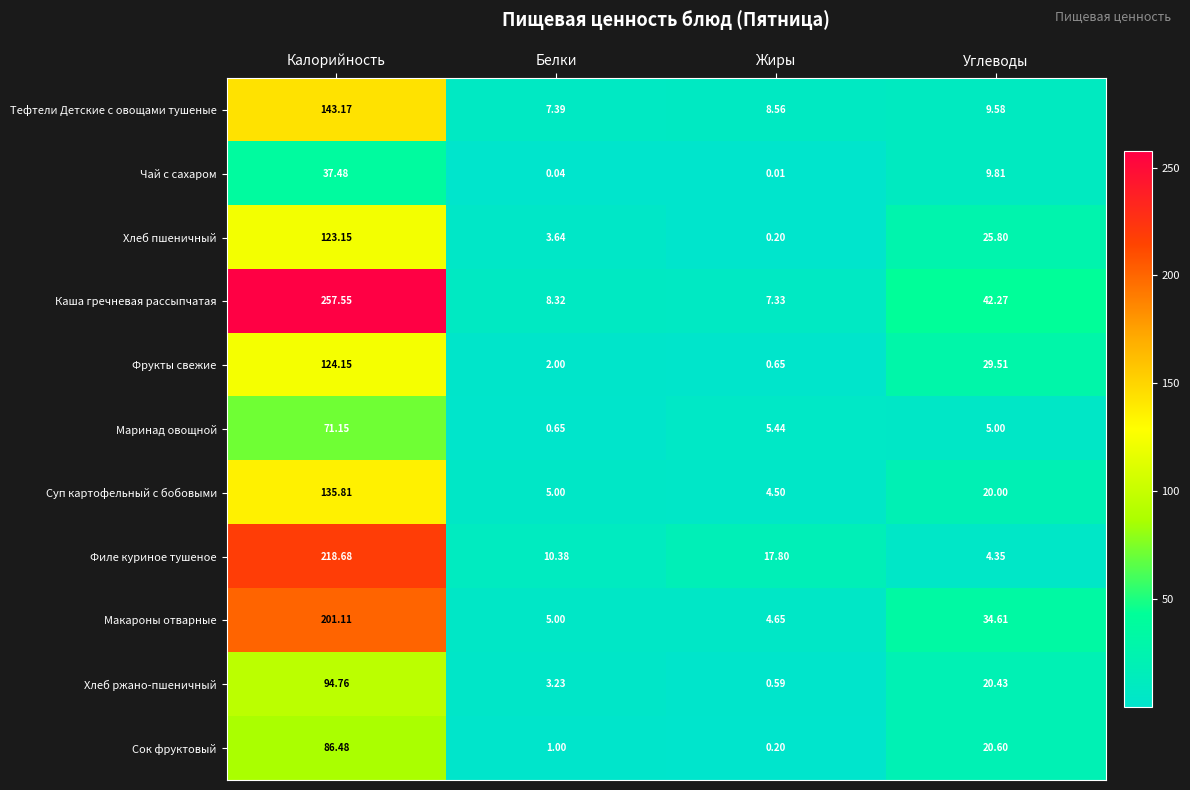

Rank the series at Калорийность from highest to lowest value.

Каша гречневая рассыпчатая, Филе куриное тушеное, Макароны отварные, Тефтели Детские с овощами тушеные, Суп картофельный с бобовыми, Фрукты свежие, Хлеб пшеничный, Хлеб ржано-пшеничный, Сок фруктовый, Маринад овощной, Чай с сахаром